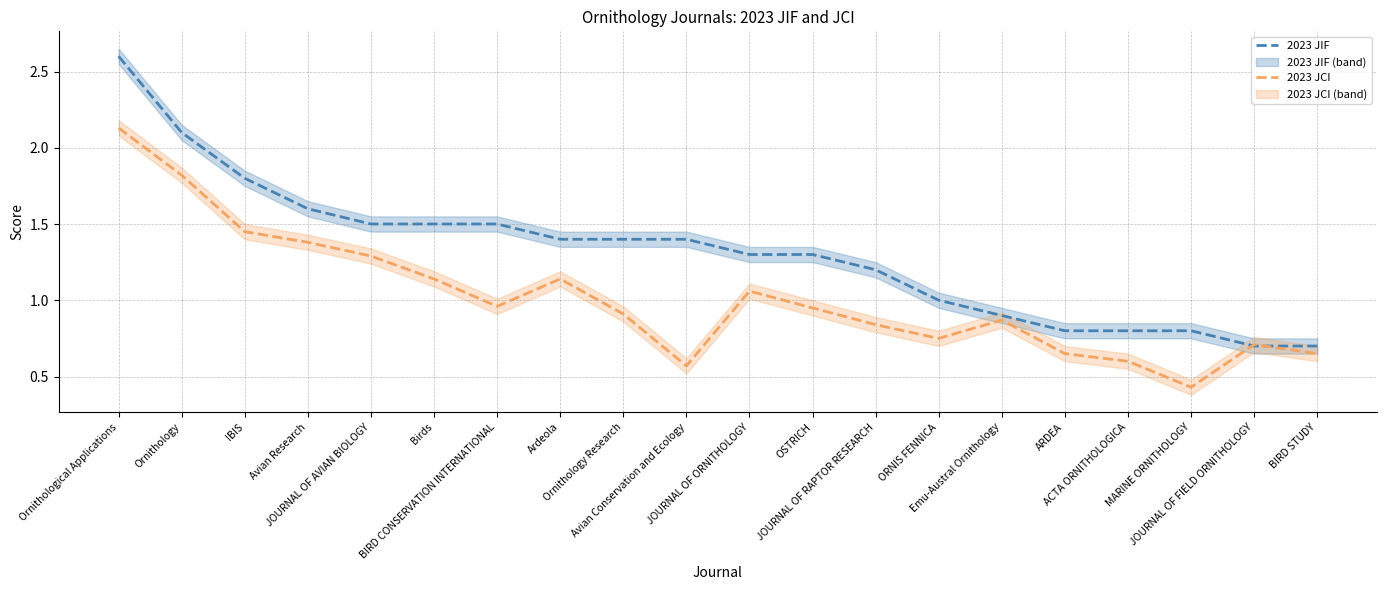

Does the chart display data point markers on the line(s)?

No